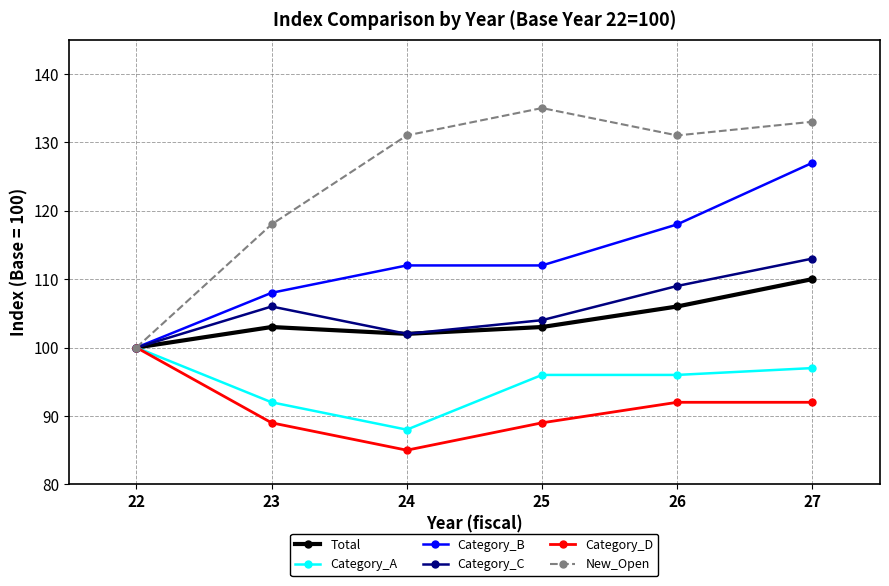

Is this an area chart (filled region under the line)?

No